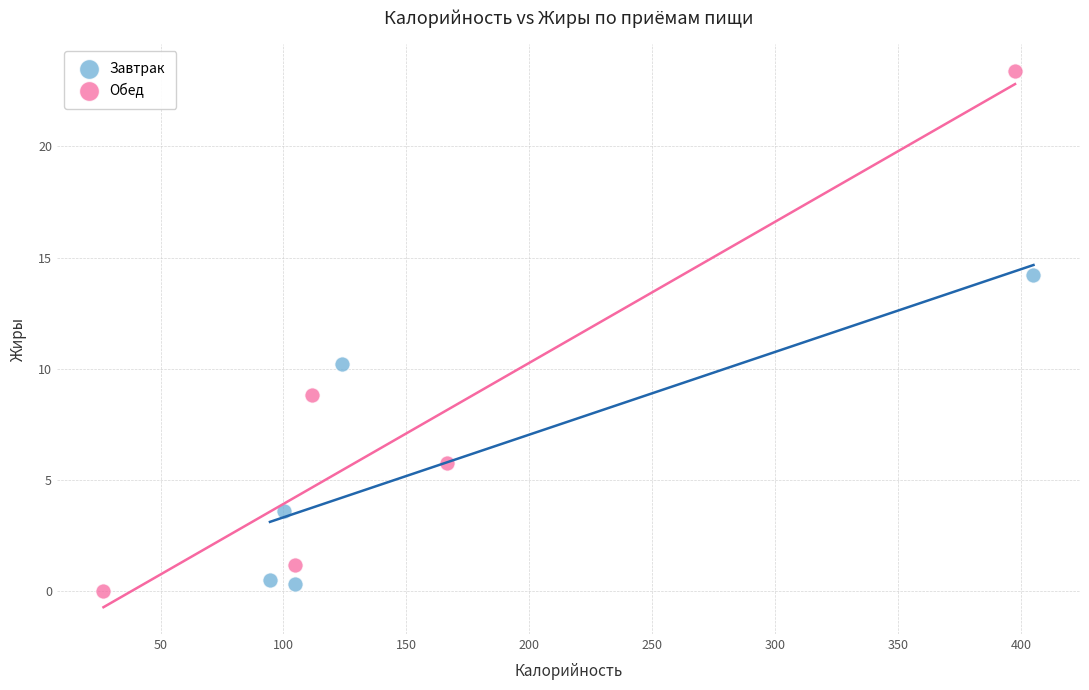

What are all the series names shown in the legend?

Завтрак, Обед